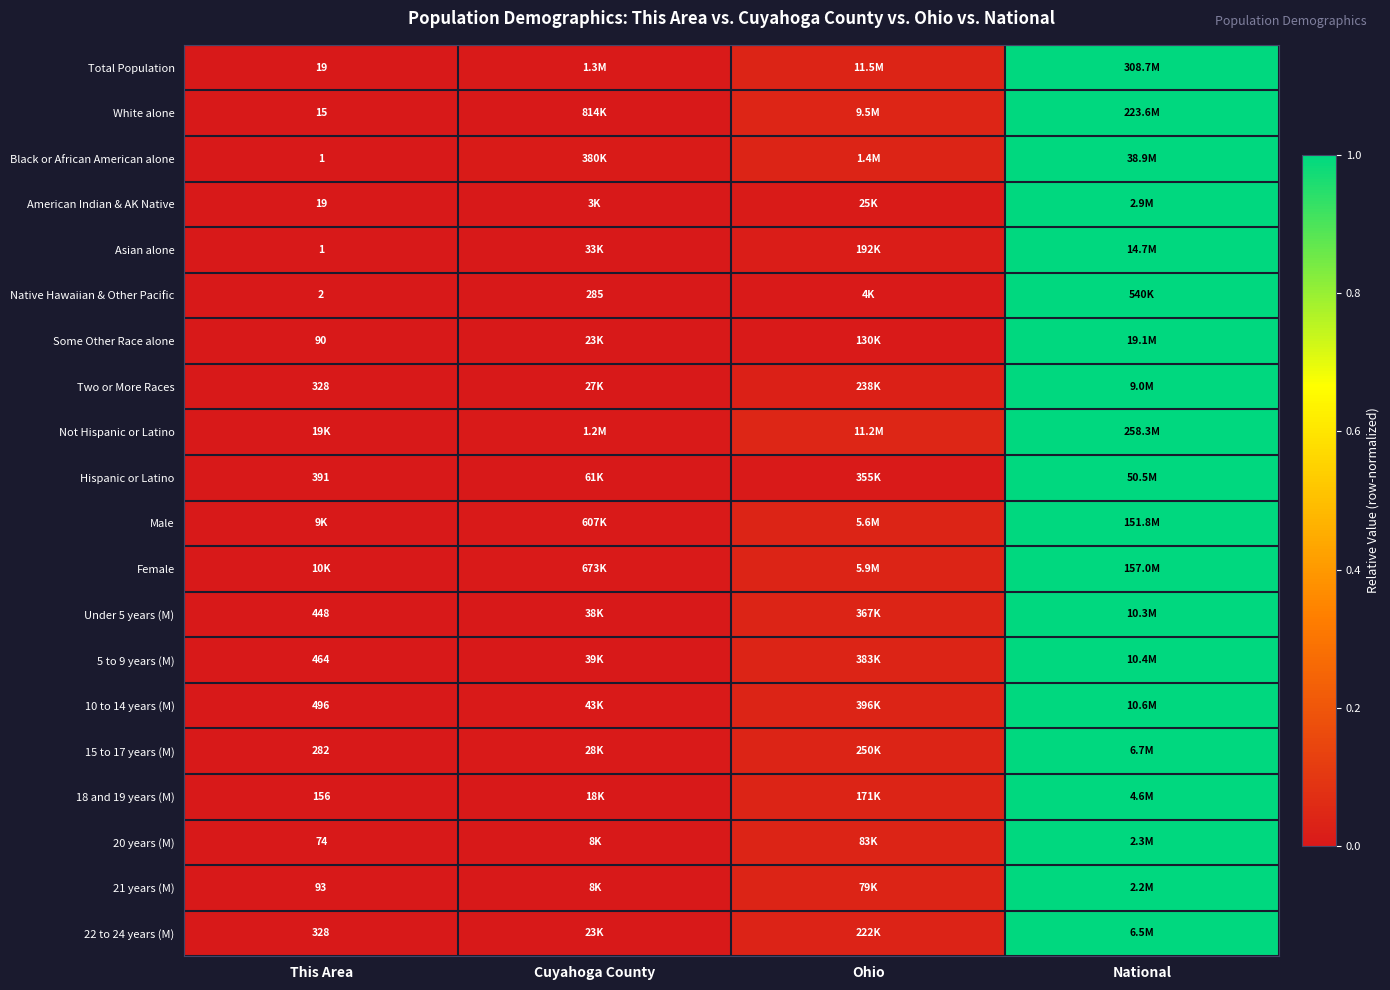

The Two or More Races series shows 0.0 at Cuyahoga County. True or false?

True